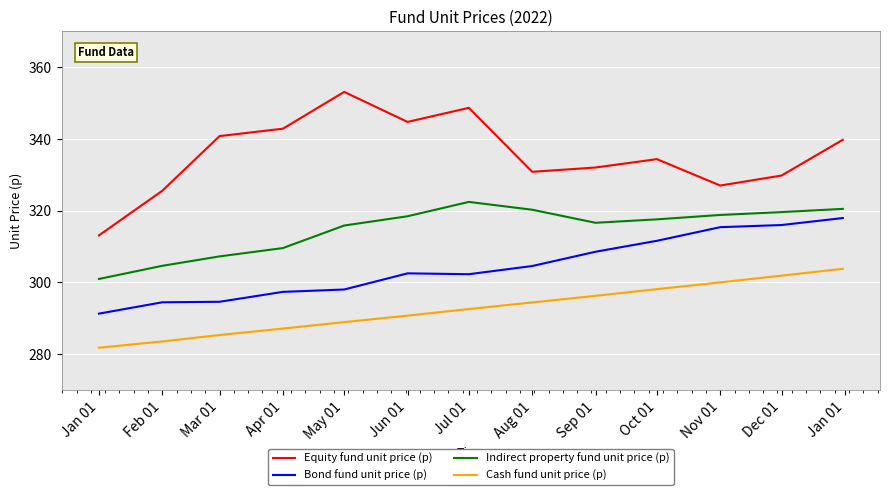

What is the maximum value shown in the chart?

353.0